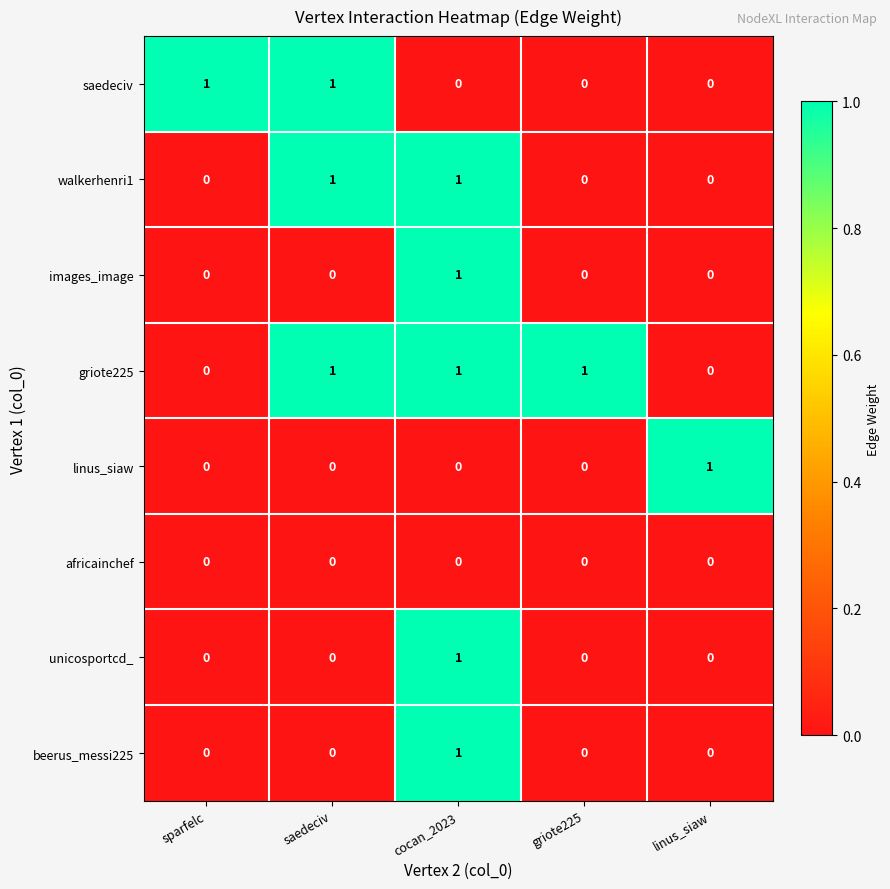

True or false: beerus_messi225 has a value of 0 at saedeciv.

True